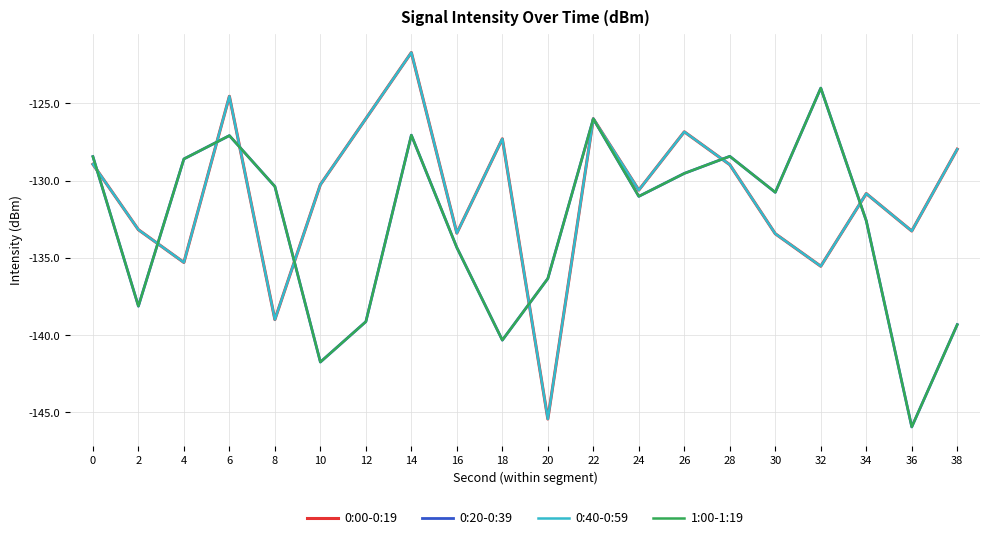

True or false: 0:00-0:19 has a value of -76.8 at 10.

False